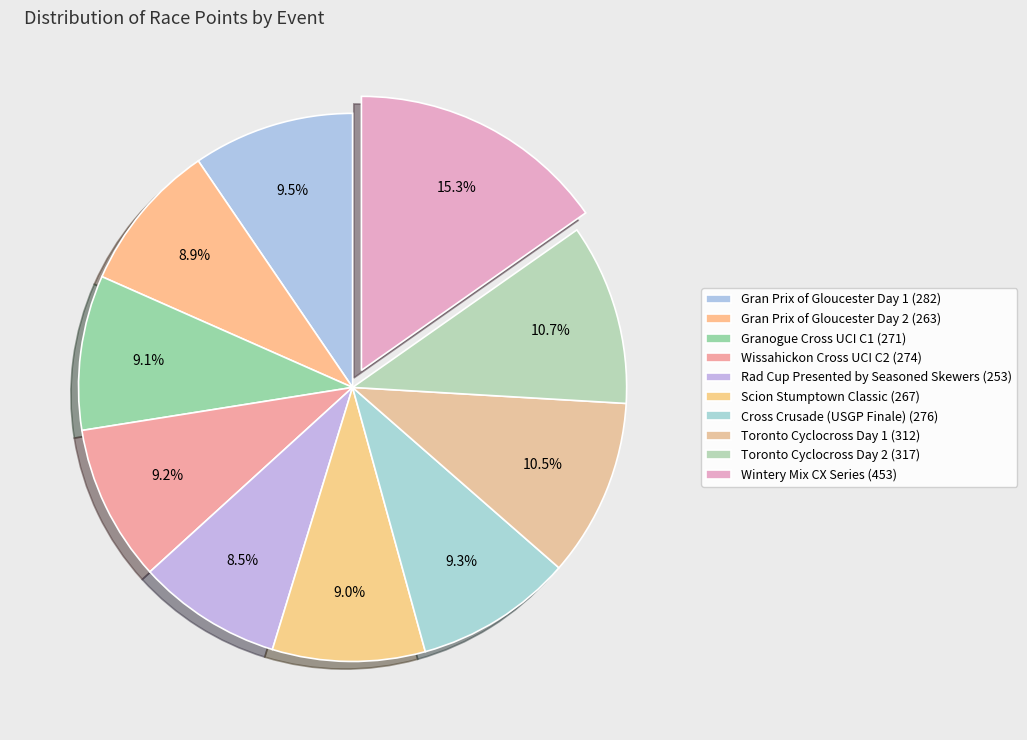

Does Gran Prix of Gloucester Day 2 account for over 50% of the chart?

No